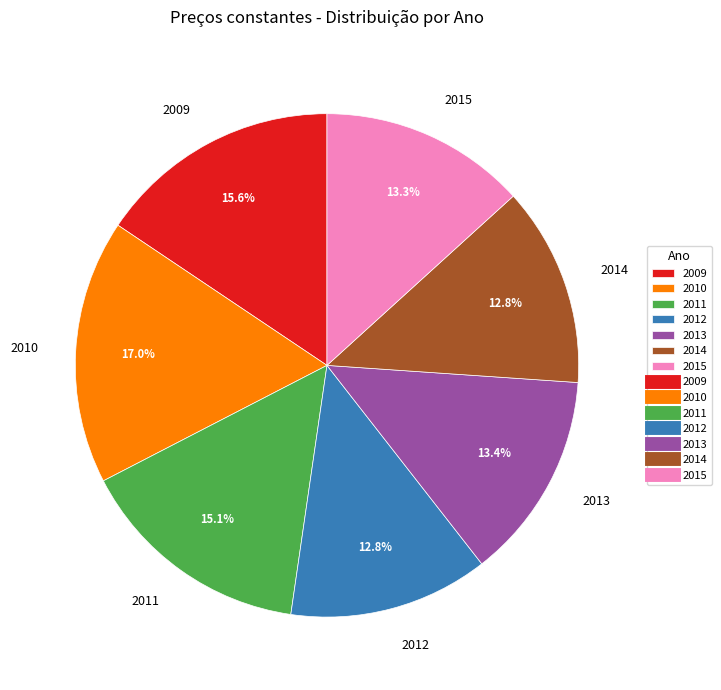

Is there a majority slice in this chart?

No